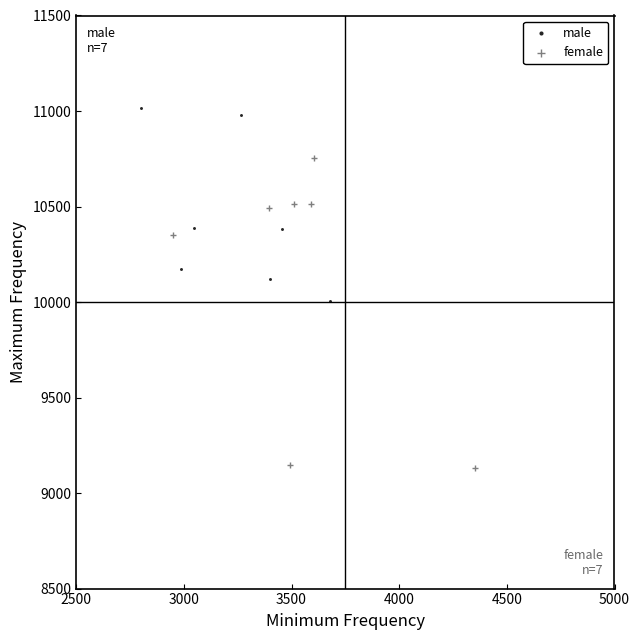

Which series contains the lowest Y value?

female